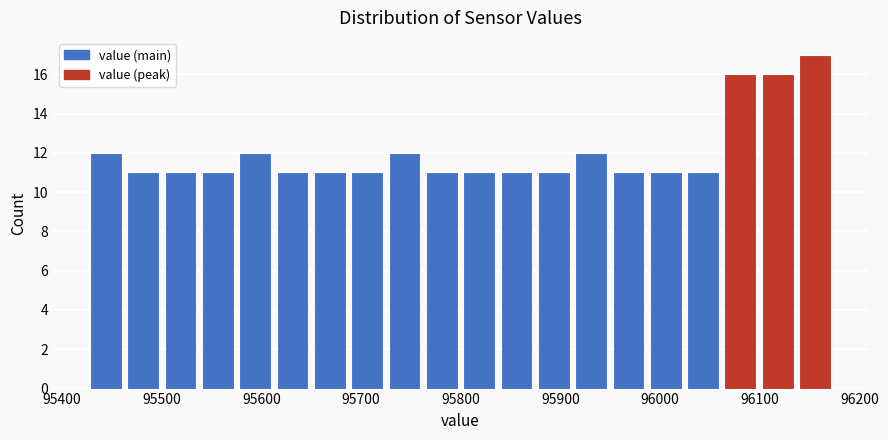

Around what value on the x-axis is the tallest bar? Give the approximate position of its centre, as read against the axis.

96160